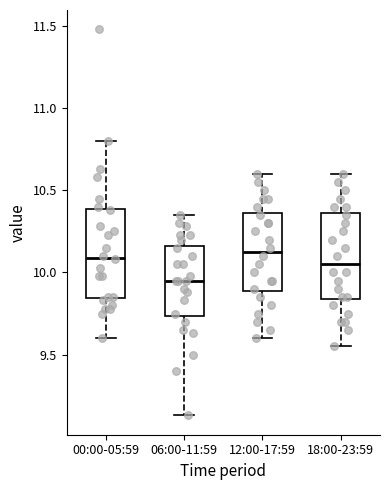

Where does the median line of the box for 18:00-23:59 sit on the y-axis? The values are not printed on the chart, so give them approximately, as read against the axis.

10.05